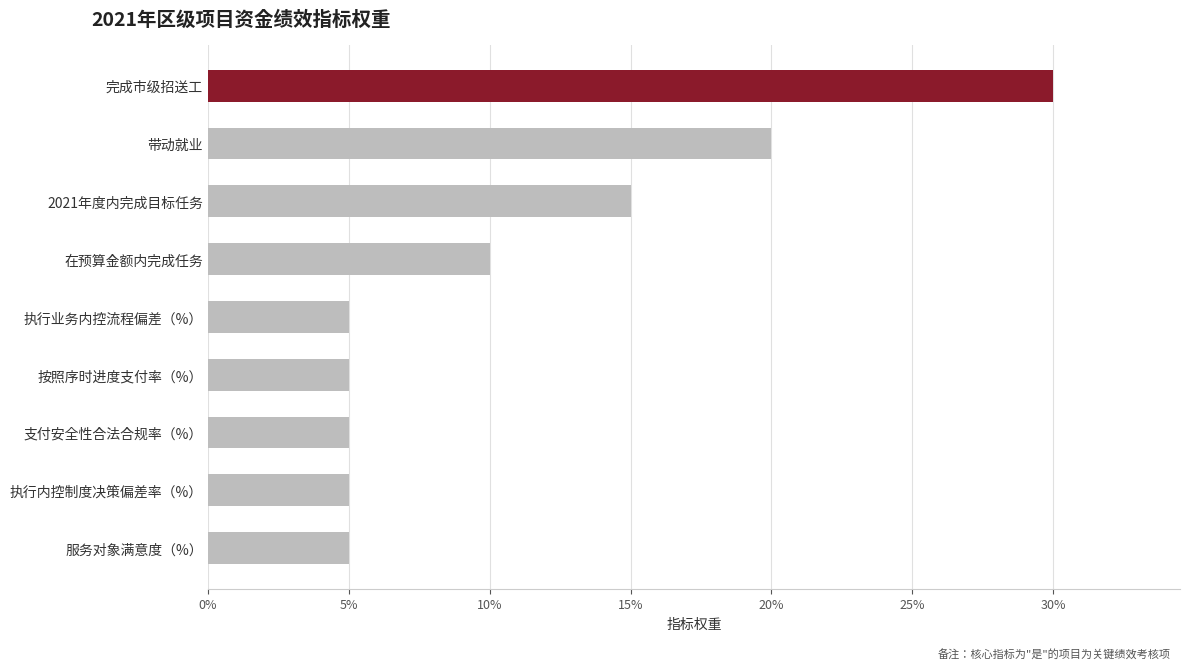

At which label is the value closest to 17?

2021年度内完成目标任务